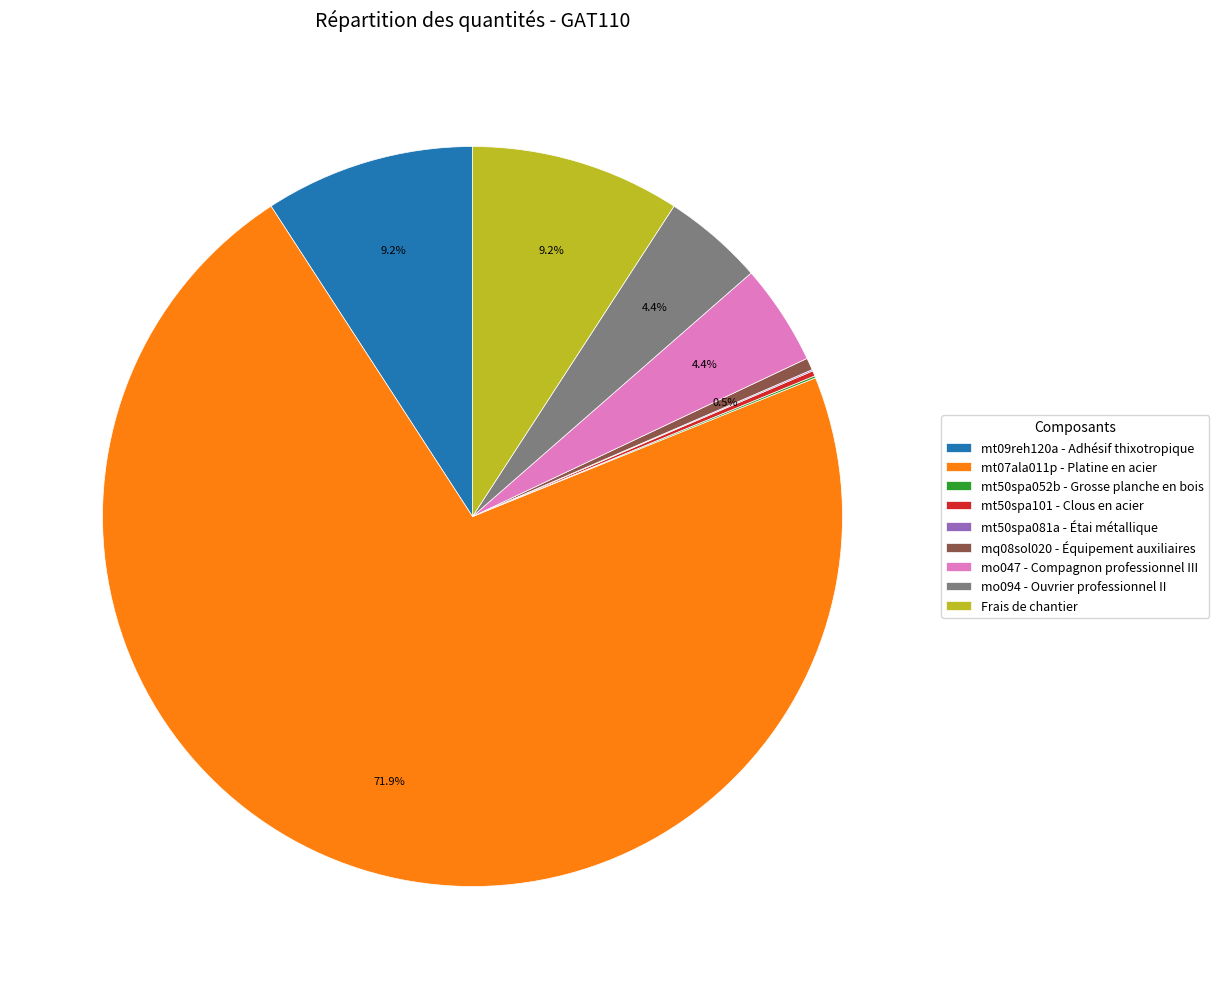

Which slice is the largest?

mt07ala011p - Platine en acier